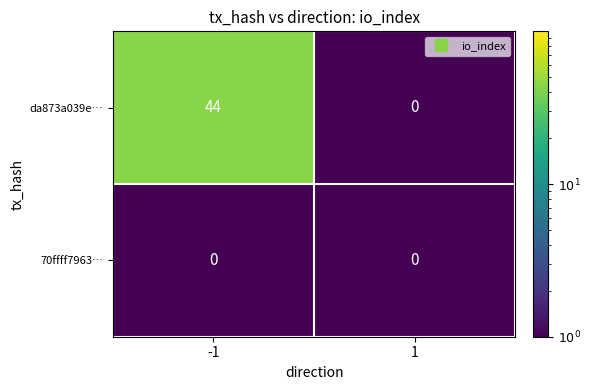

What is the difference between the da873a039e… values at 1 and -1?

44